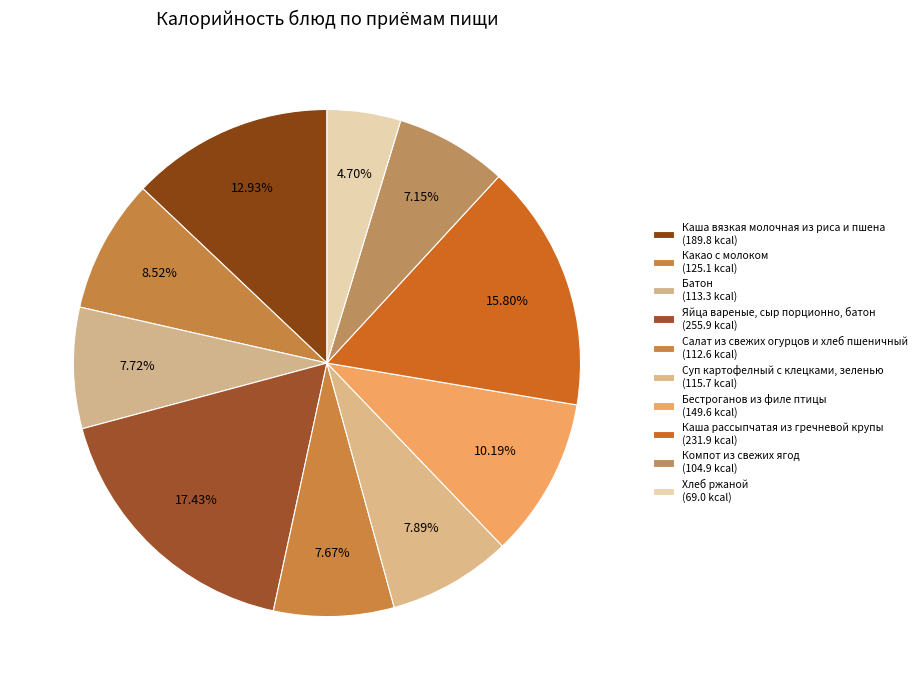

Is it true that Батон is 1% of the pie?

False